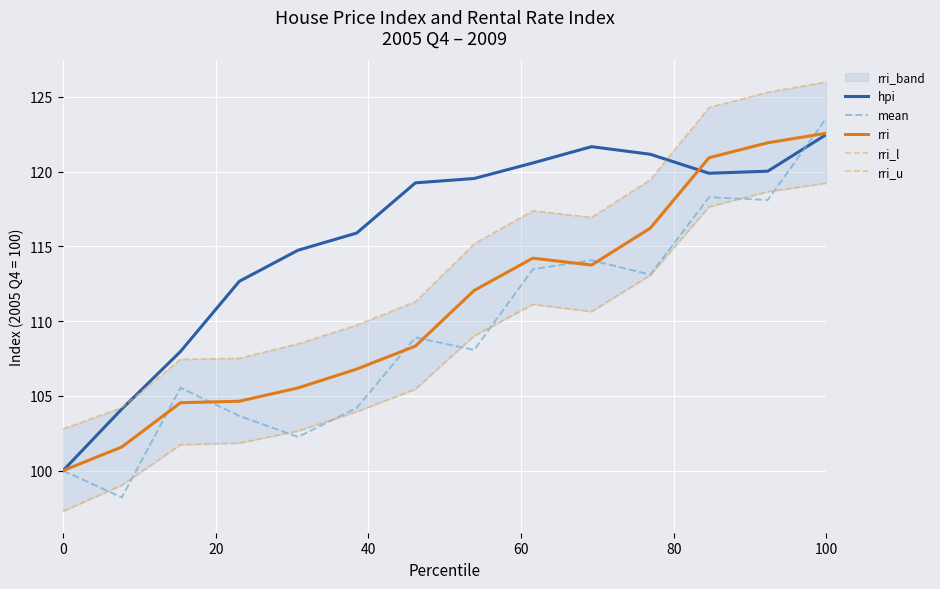

How many interior local peaks does the rri_l series have?

1